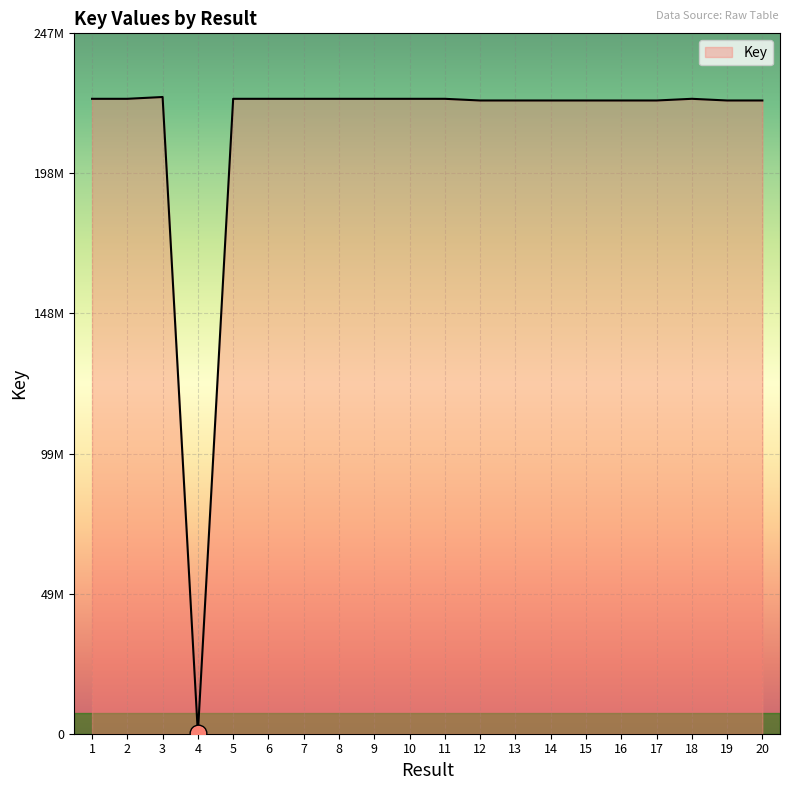

Does the chart display data point markers on the line(s)?

No